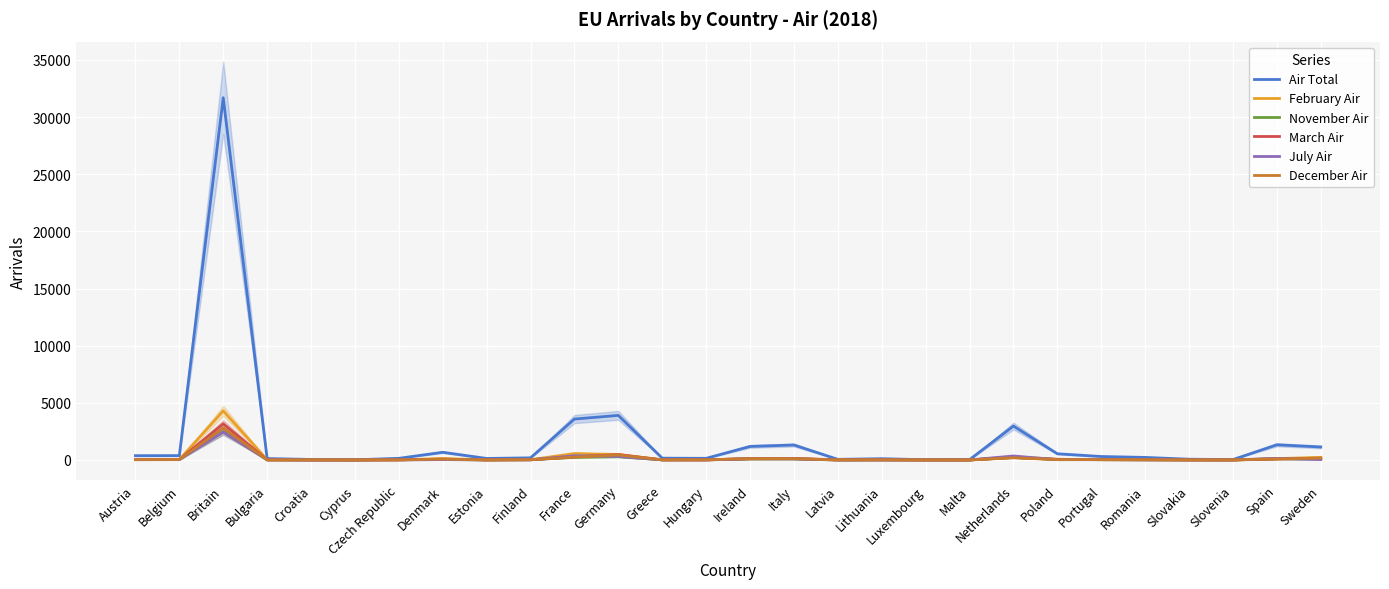

Which series has the widest spread of values?

Air Total